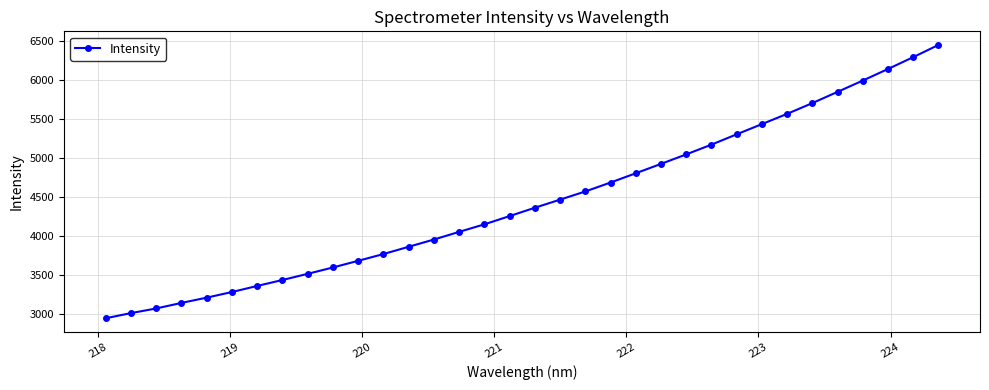

How many lines are shown in the chart?

1